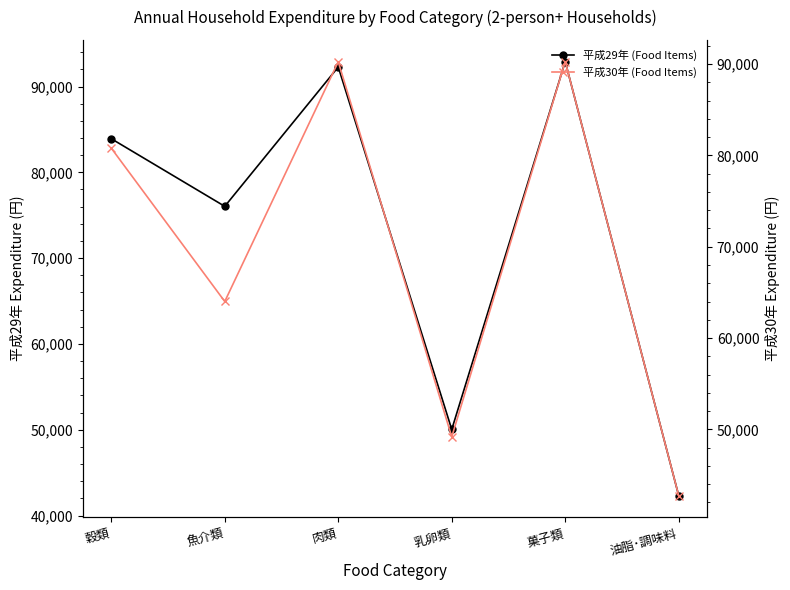

Which category has the highest value across all series?

菓子類